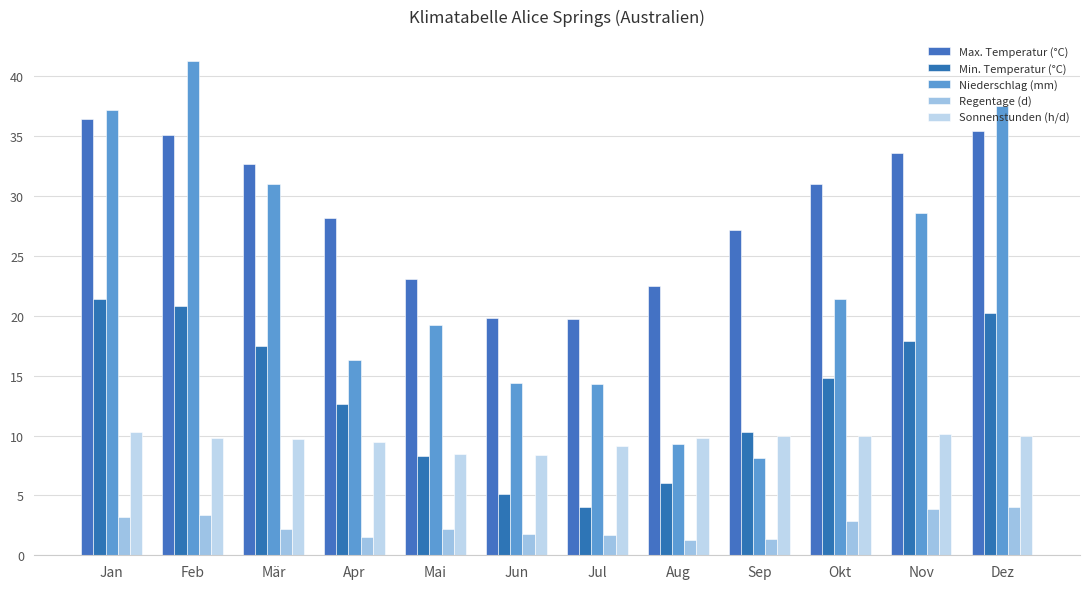

At which category is the sum across all series the highest?

Feb